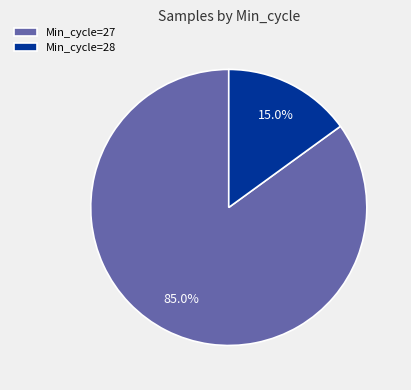

Rank the categories by value from highest to lowest.

Min_cycle=27, Min_cycle=28